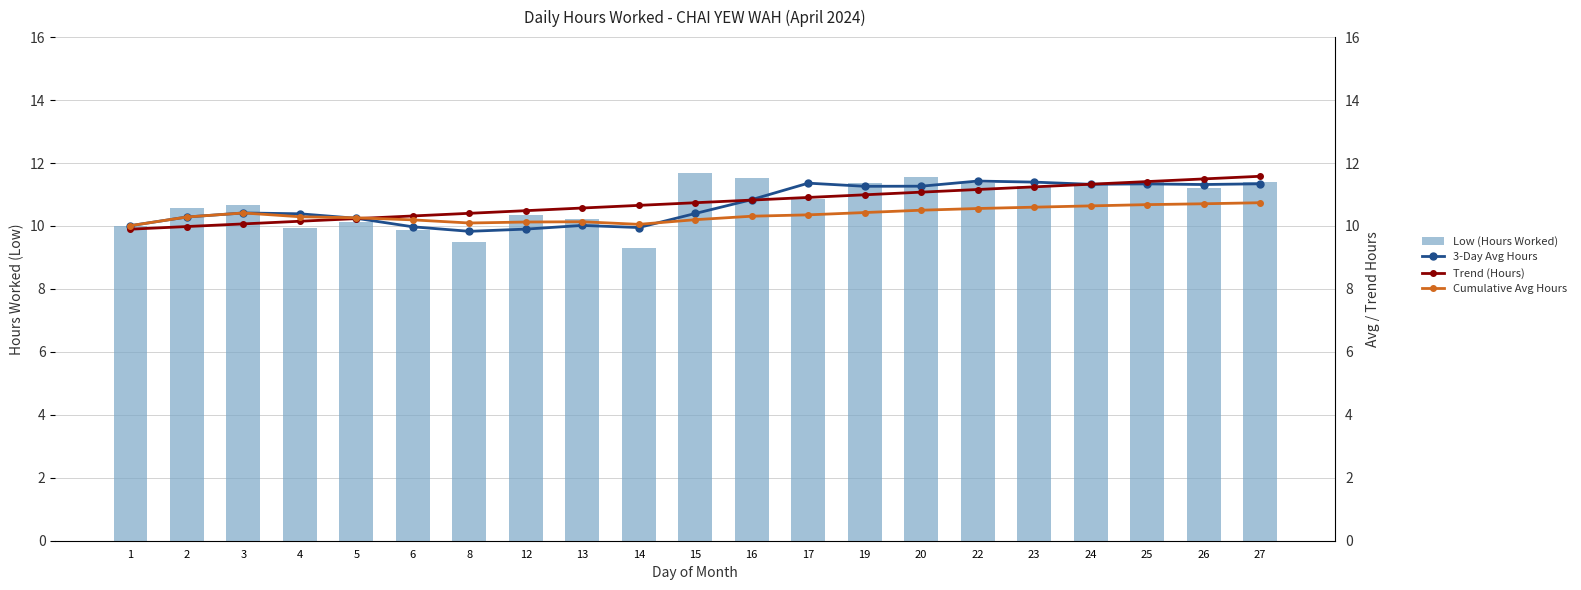

What is the value of the Cumulative Avg Hours bar at the 15th from the left?

10.5